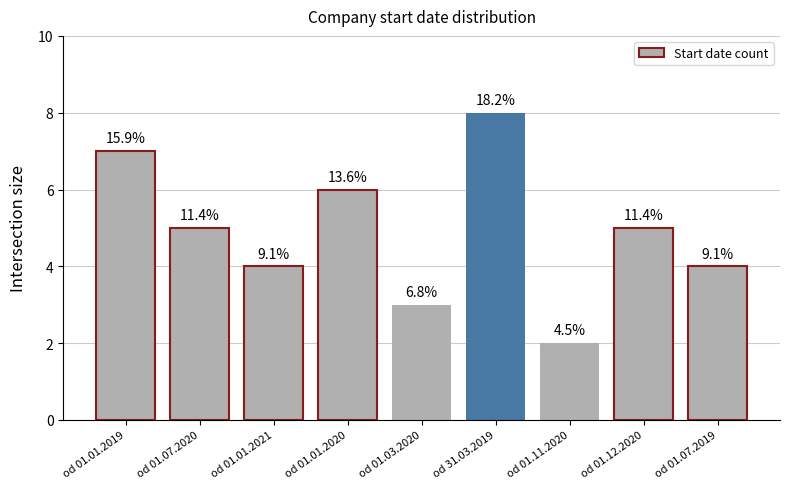

How many bars are there in total?

9